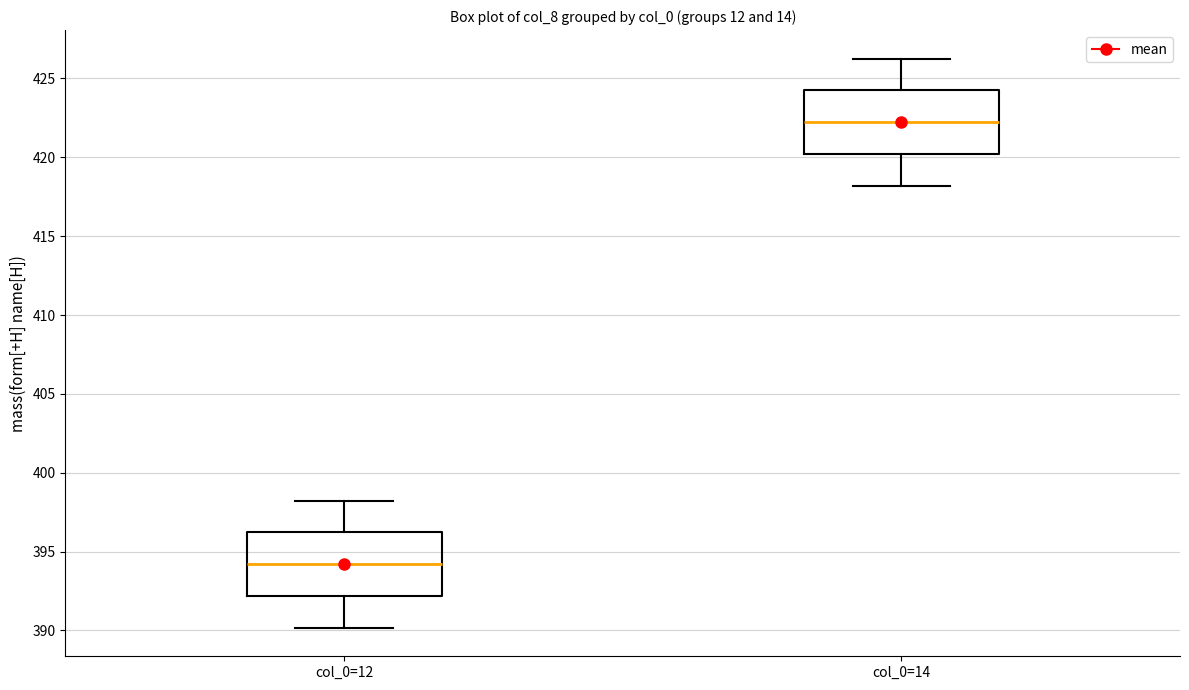

Reading left to right, read every box against the y-axis: the position of its median line, the range the box covers, and the ends of its whiskers. The values are not printed on the chart, so give them approximately, as read against the axis.

col_0=12: median 394.0, box 392.0 to 396.0, whiskers 390.0 to 398.0
col_0=14: median 422.0, box 420.0 to 424.0, whiskers 418.0 to 426.5